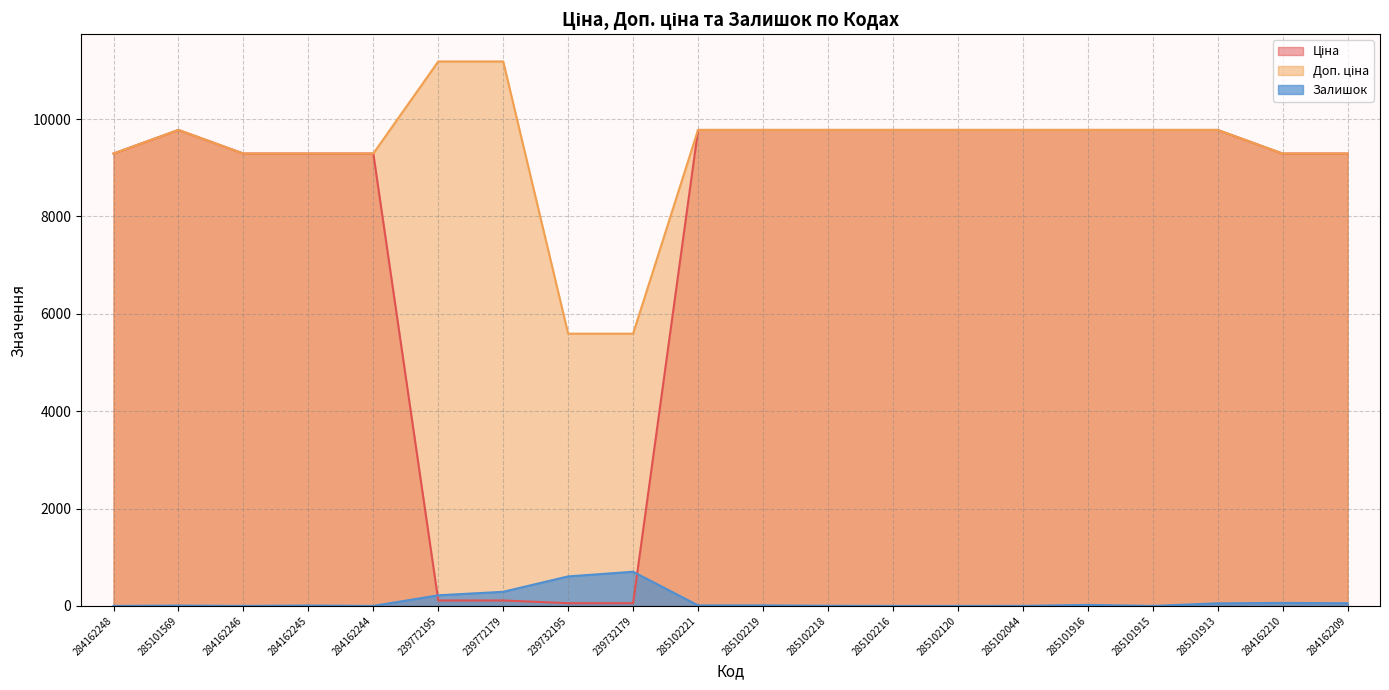

How many interior local peaks does the Доп. ціна series have?

1